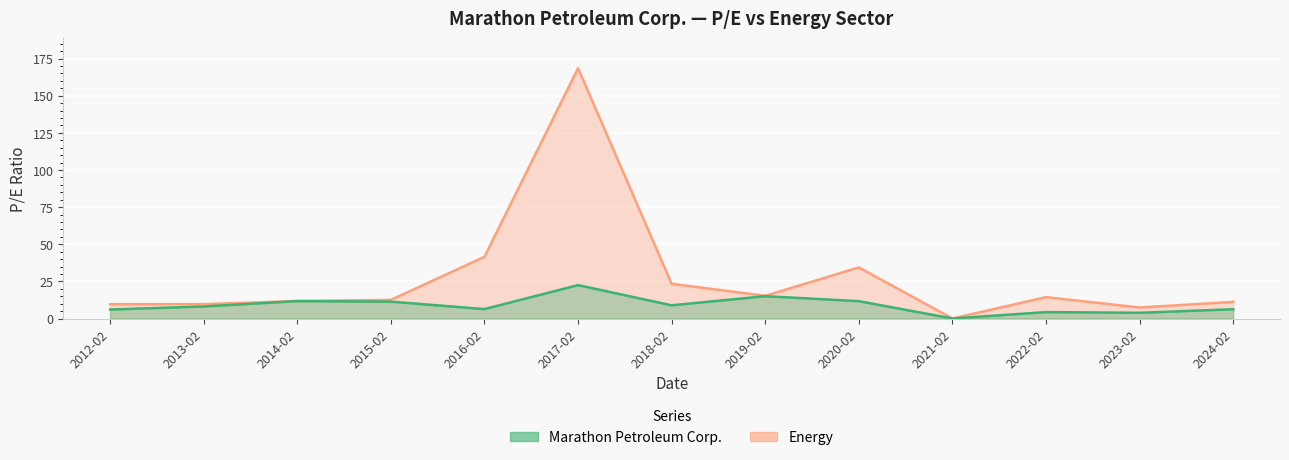

True or false: Marathon Petroleum Corp. has more than 0 points higher than both neighbors.

True